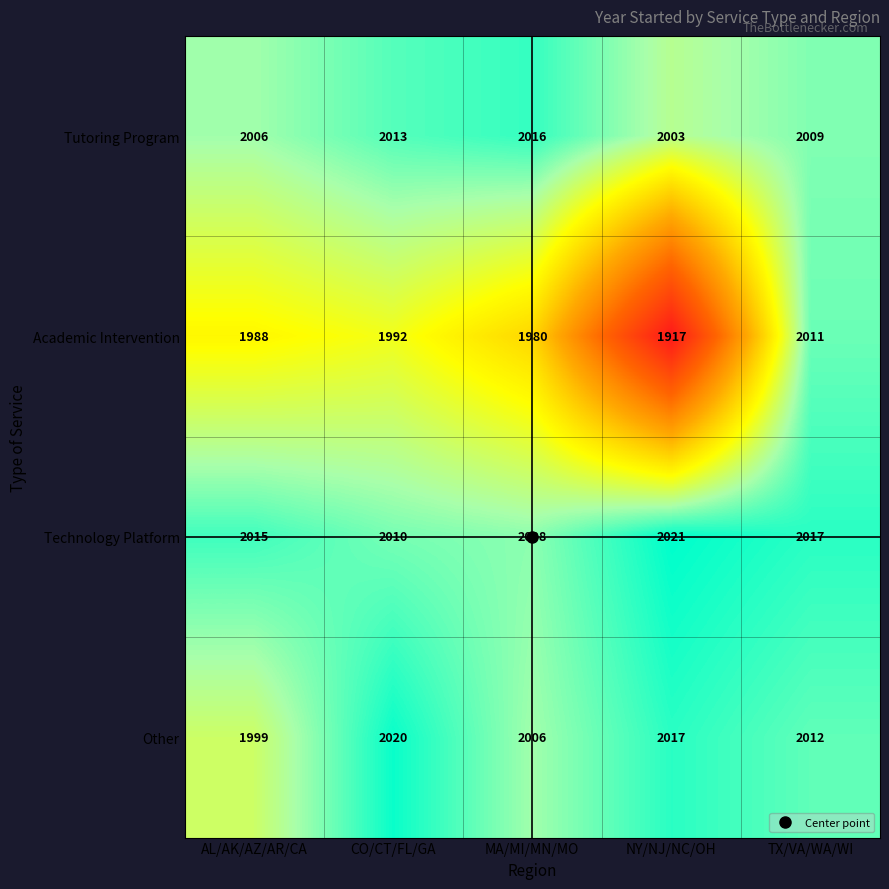

What is the average value of the Academic Intervention series?

1978